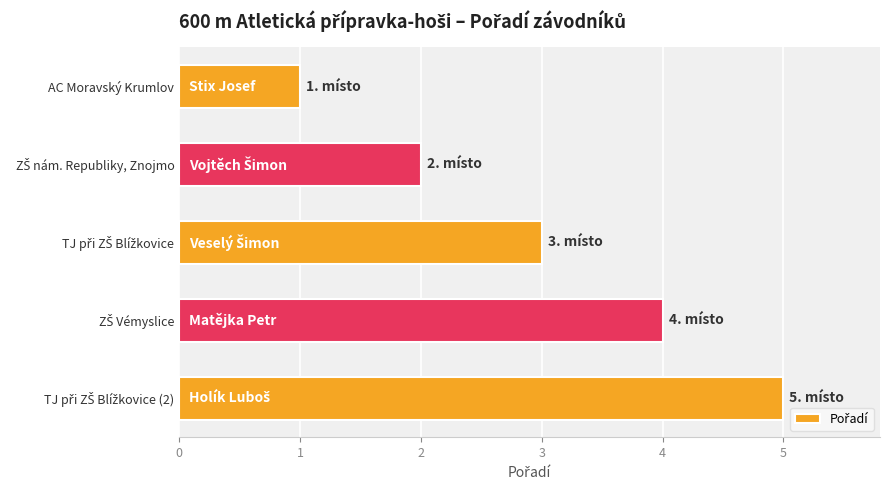

At which category does the chart reach its minimum across all series?

AC Moravský Krumlov